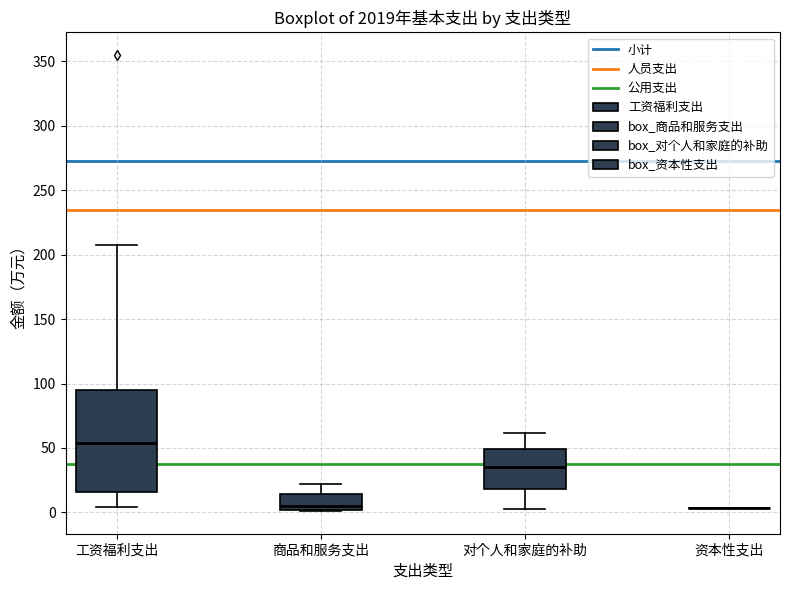

Reading left to right, transcribe this box plot: for each box, give where its median line is, the range the box spans, and where its two whiskers end, as read against the y-axis. The values are not printed on the chart, so give them approximately, as read against the axis.

工资福利支出: median 55, box 15 to 95, whiskers 5 to 205
商品和服务支出: median 5, box 0 to 15, whiskers 0 to 20
对个人和家庭的补助: median 35, box 20 to 50, whiskers 5 to 60
资本性支出: box collapsed to a line at 5, whiskers 5 to 5